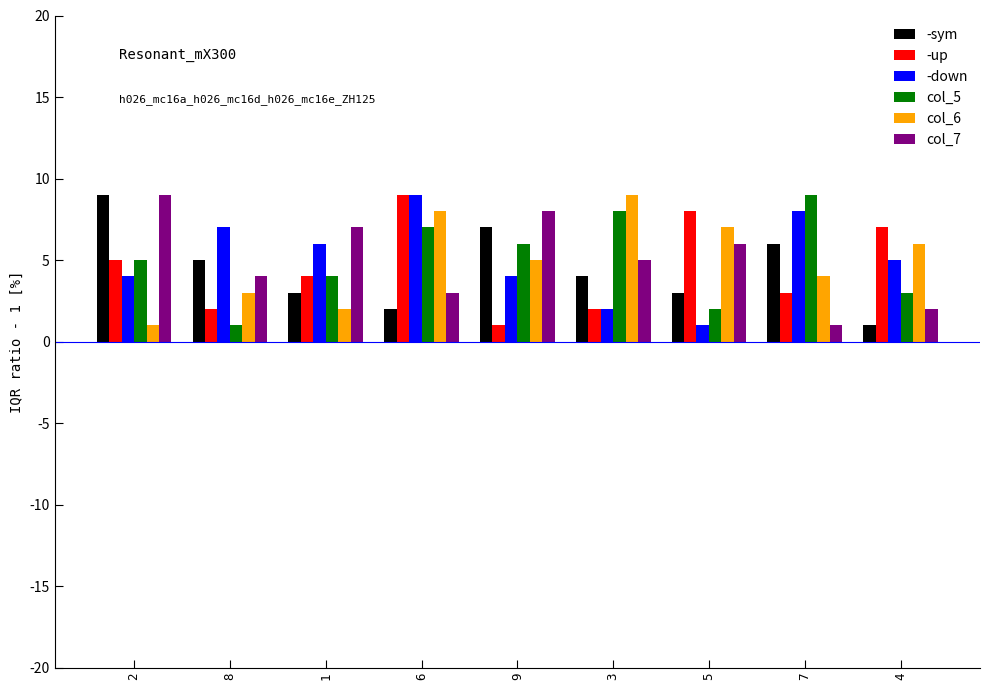

At how many categories does at least one series exceed 3?

9